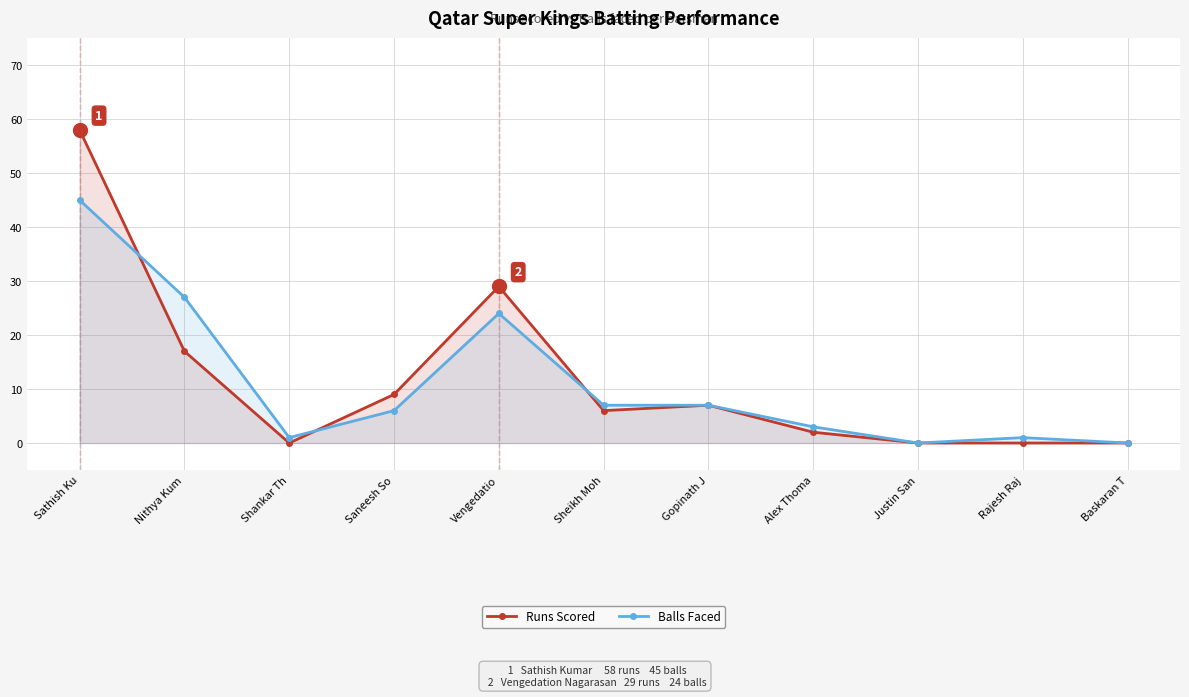

The value of Balls Faced at Sathish Ku is 26. True or false?

False